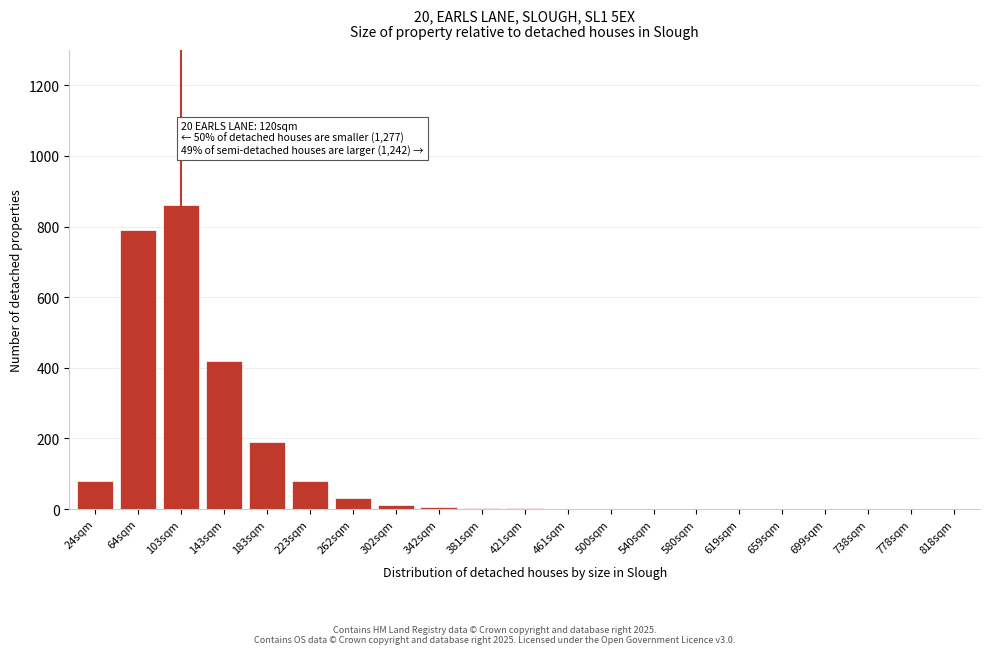

What is the greatest value displayed?

860